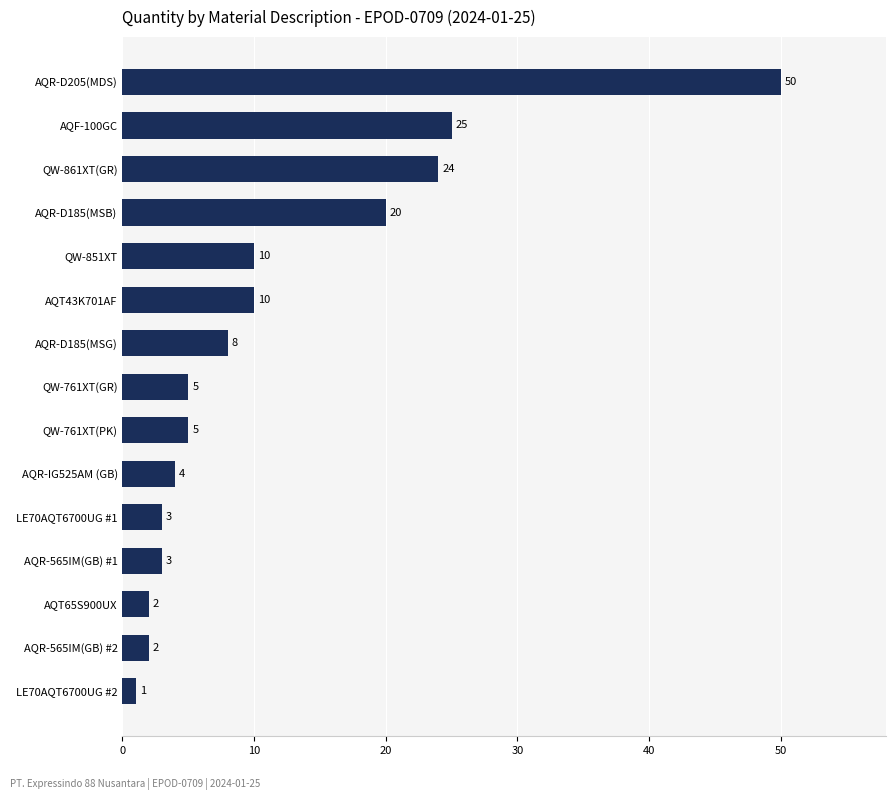

Is it true that the value at QW-861XT(GR) is 34?

False